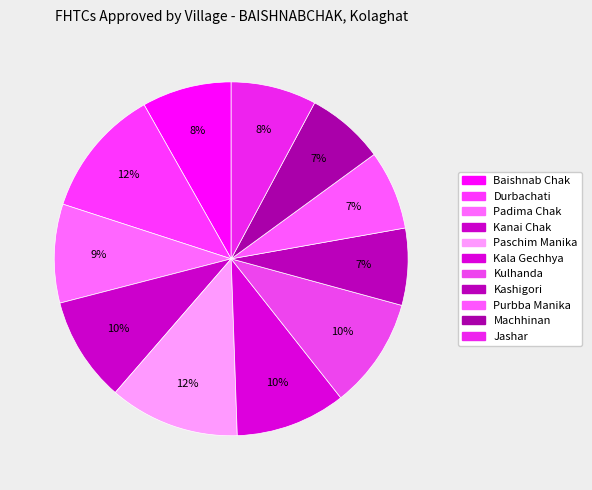

To the nearest percent, what portion does Durbachati represent?

12%